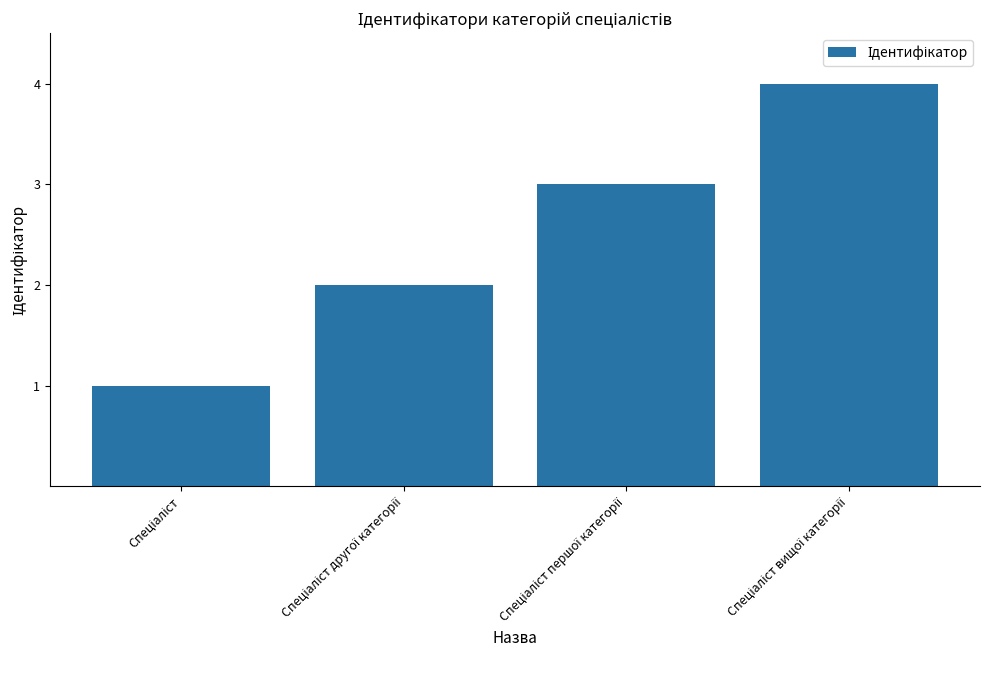

What is the sum of all values?

10